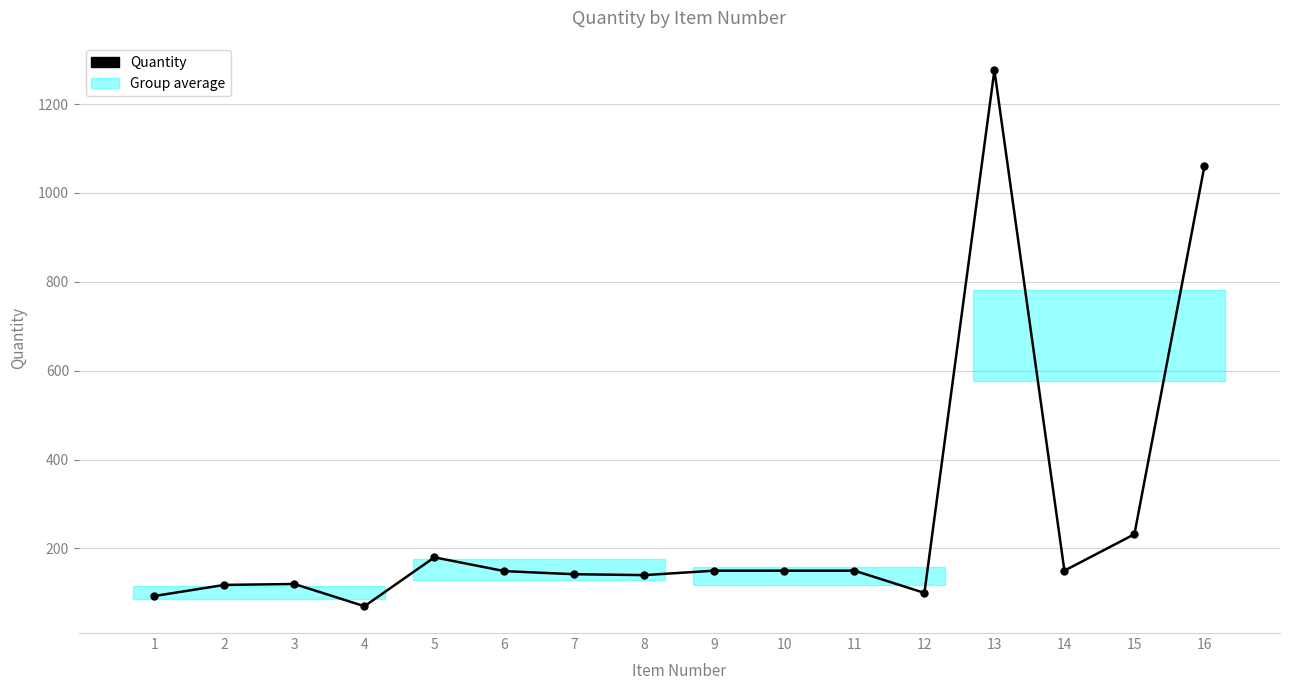

True or false: there are more than 0 points higher than both neighbors.

True